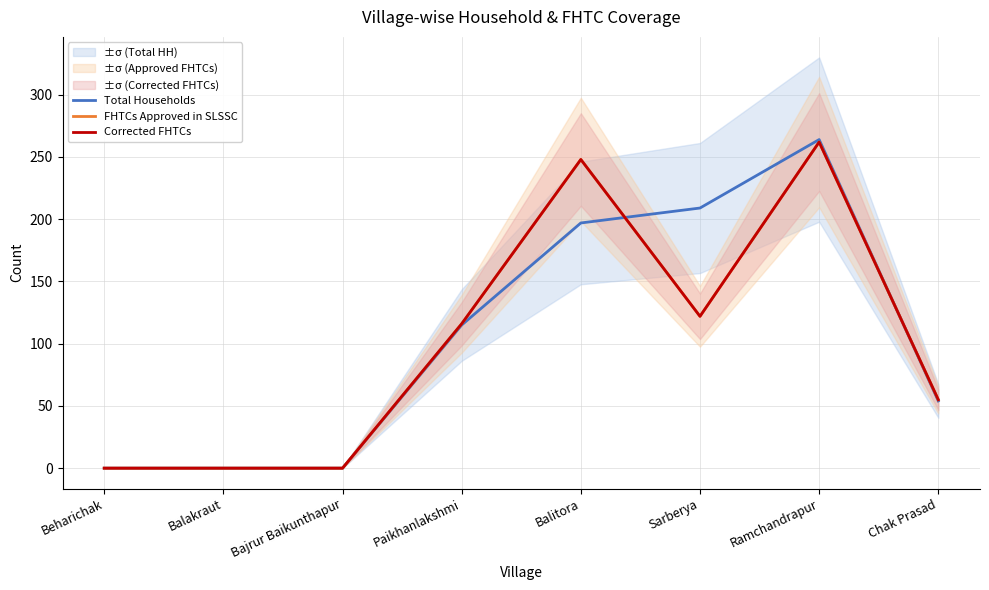

How many interior local valleys does the FHTCs Approved in SLSSC series have?

1